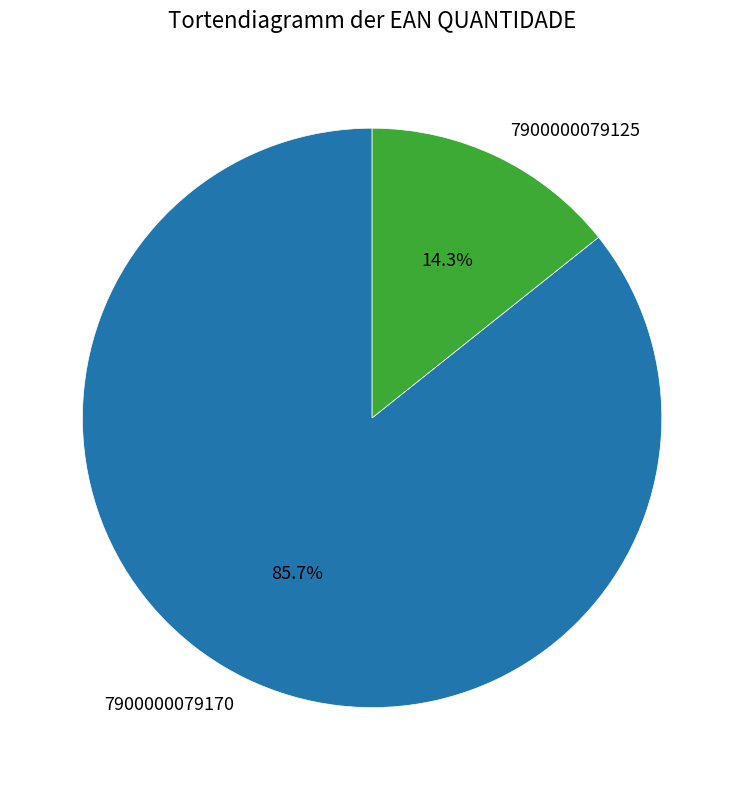

What is the ratio of the value at 7900000079170 to the value at 7900000079125?

6.0